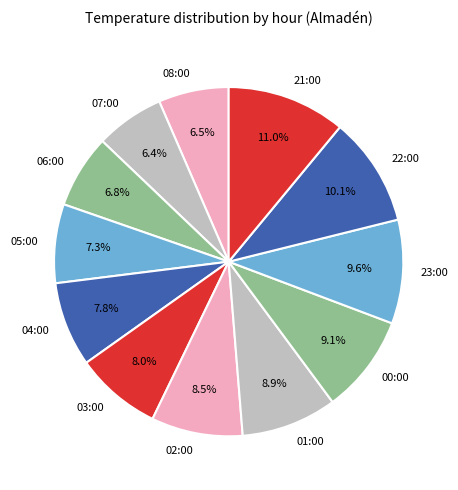

Is 03:00 the majority of the pie?

No